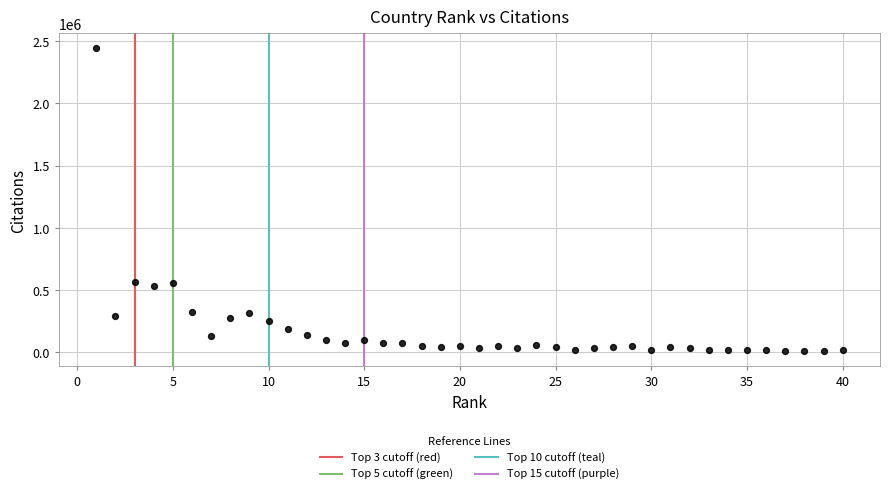

What is the range of X values (max minus min)?

39